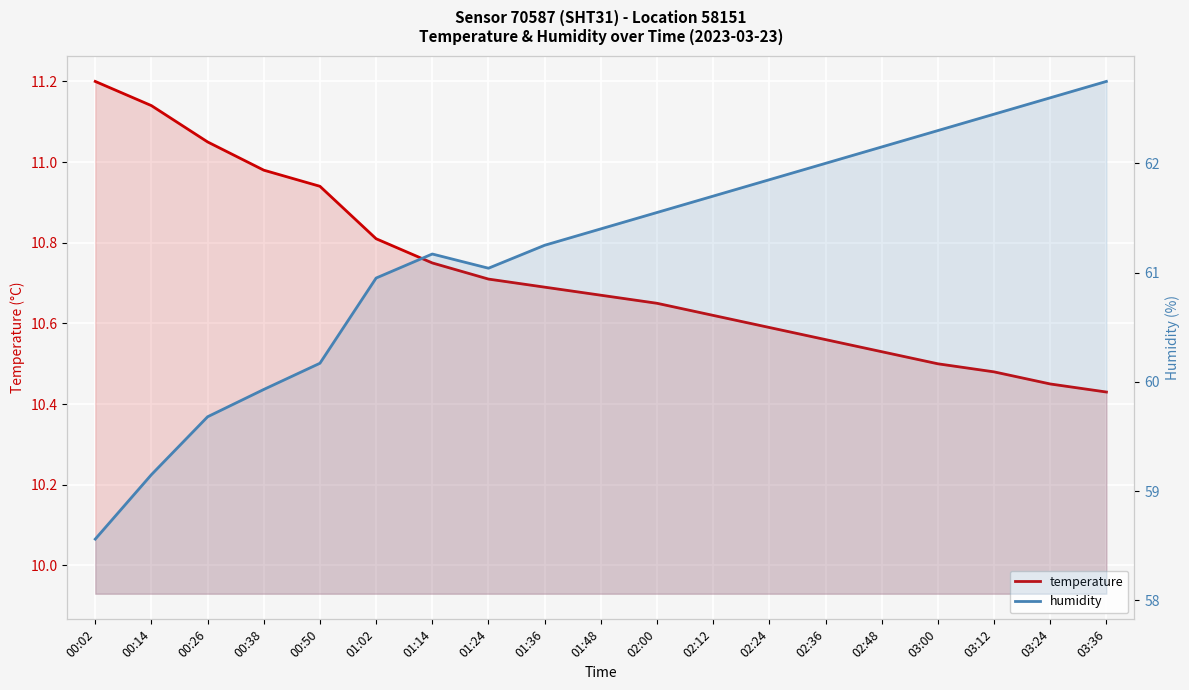

What is the maximum value for temperature?

11.2